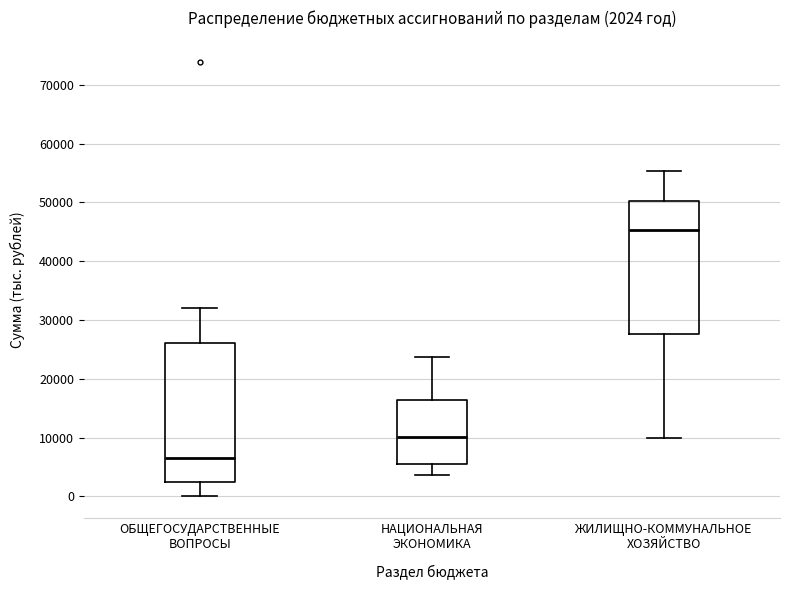

Which box's median line is the highest?

ЖИЛИЩНО-КОММУНАЛЬНОЕ ХОЗЯЙСТВО